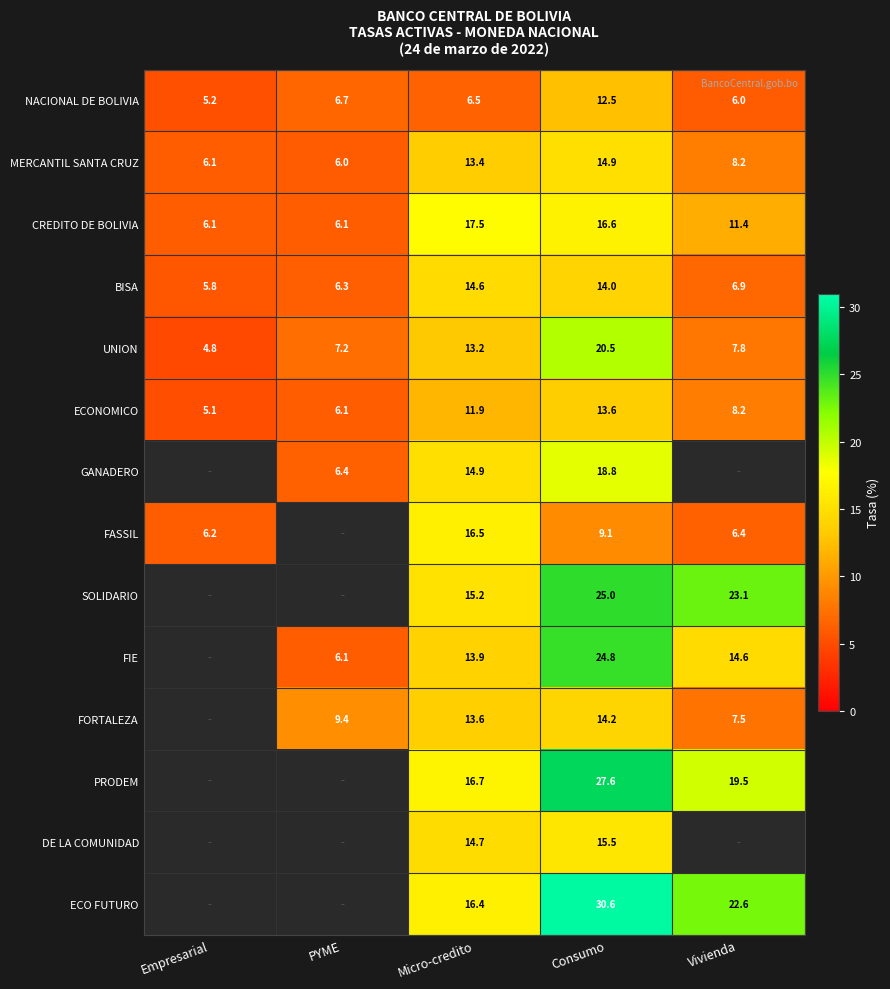

At which label is CREDITO DE BOLIVIA closest to 11?

Vivienda